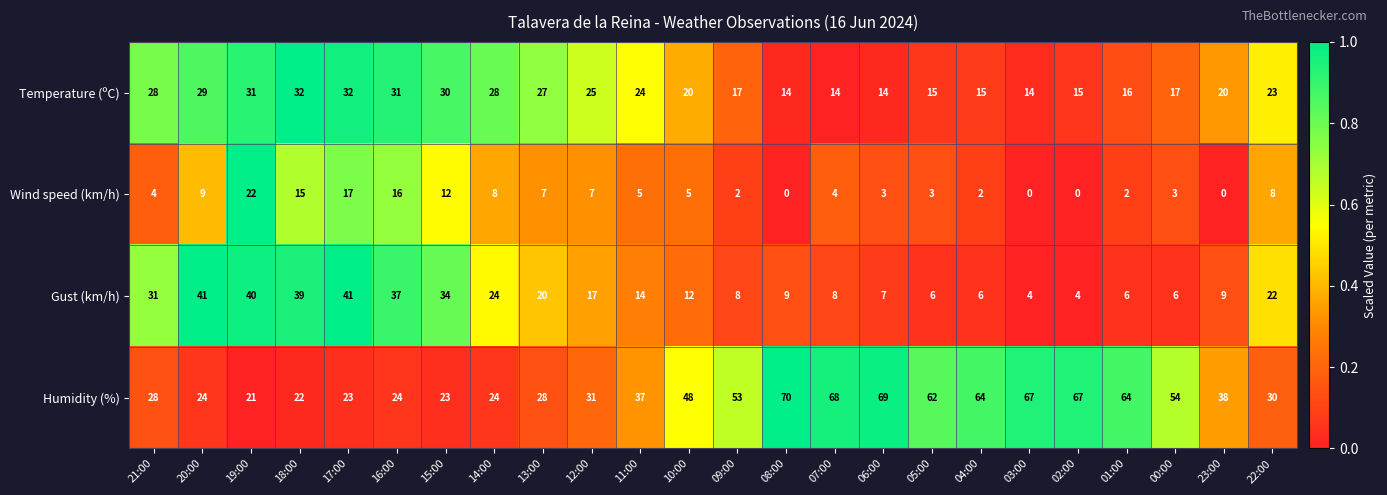

Rank the series at 05:00 from highest to lowest value.

Humidity (%), Temperature (ºC), Gust (km/h), Wind speed (km/h)